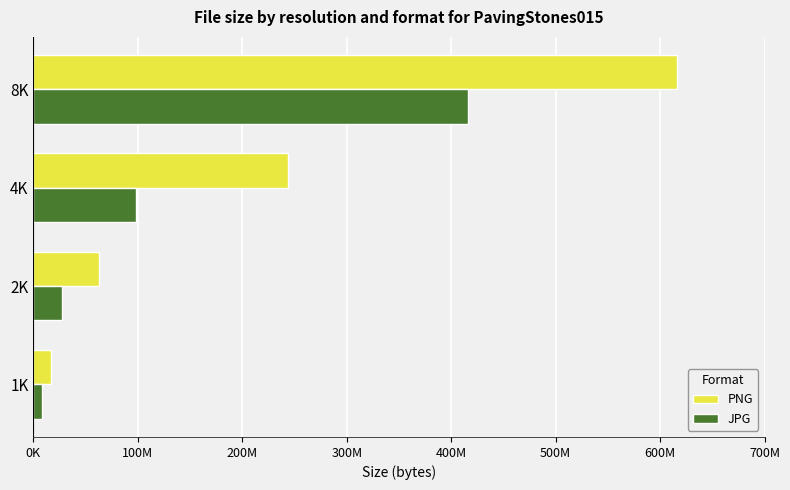

What are all the series names shown in the legend?

PNG, JPG